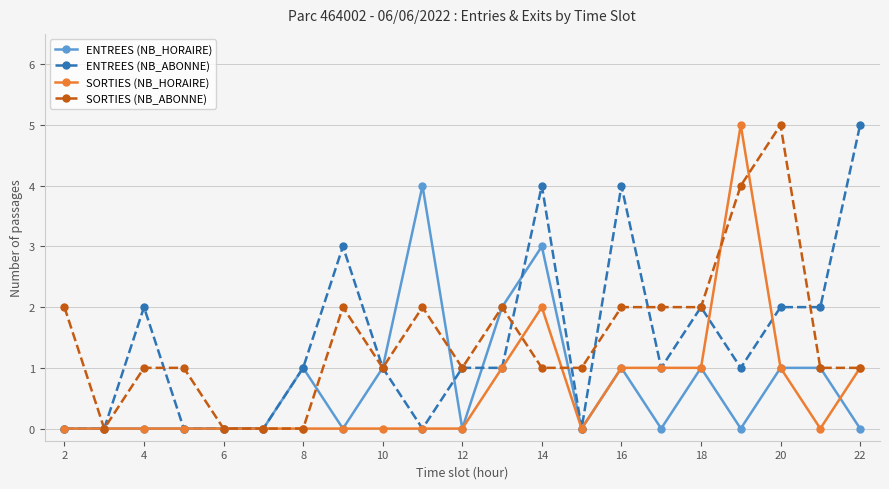

What is the highest value of the ENTREES (NB_ABONNE) series?

5